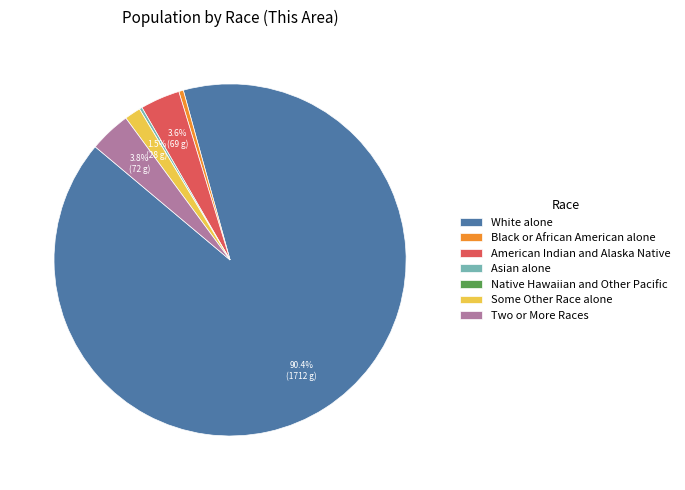

Does American Indian and Alaska Native account for over 50% of the chart?

No